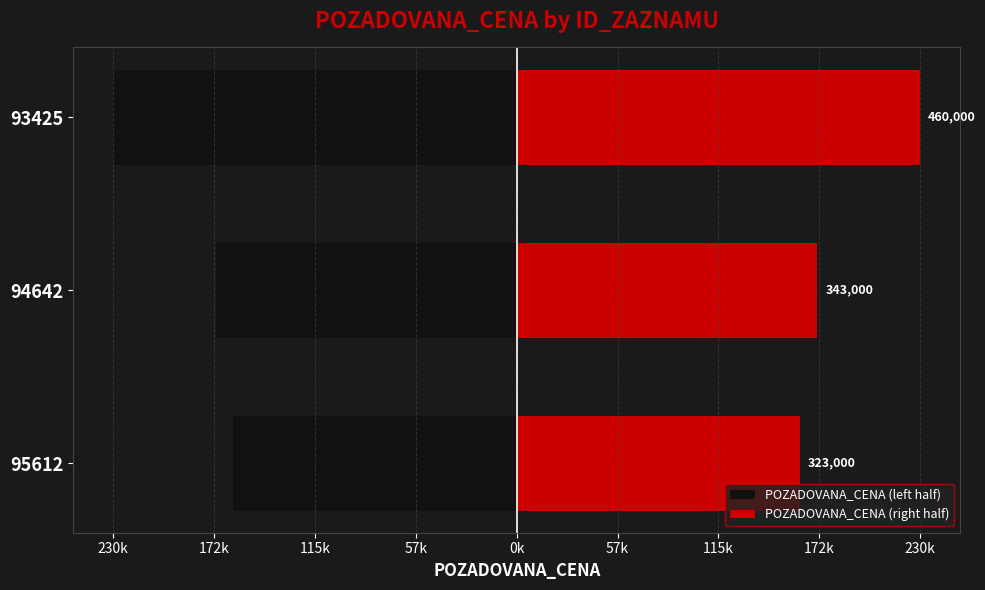

What are all the series names shown in the legend?

POZADOVANA_CENA (left half), POZADOVANA_CENA (right half)